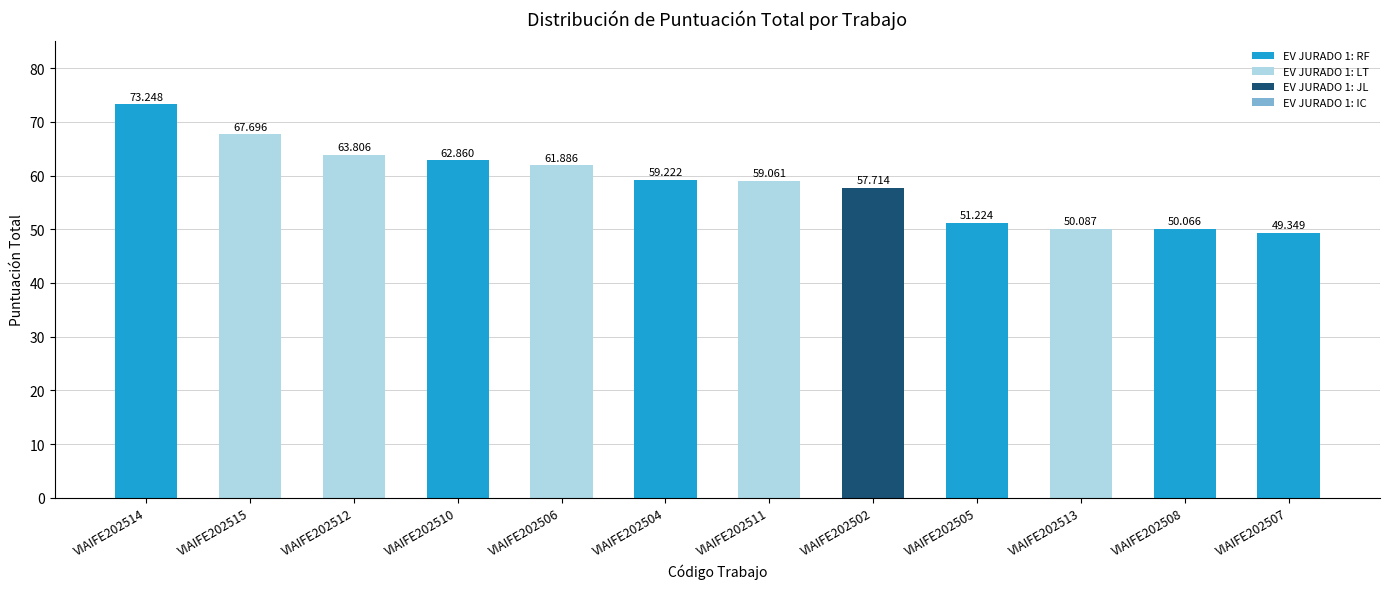

What is the ratio of the value at VIAIFE202515 to the value at VIAIFE202512?

1.1